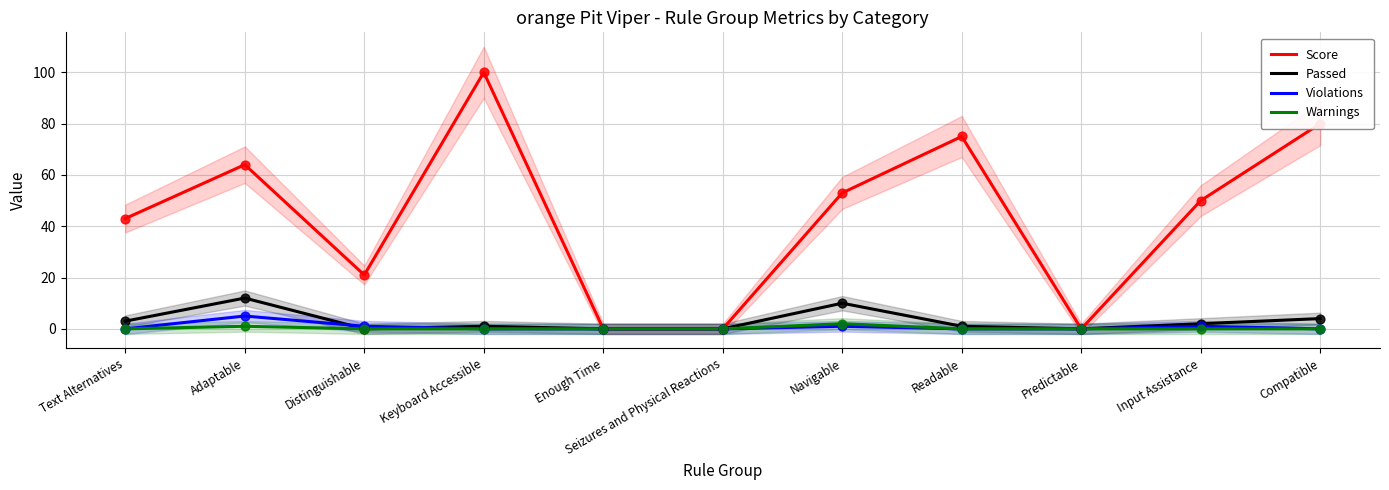

Which series reaches the maximum Y coordinate?

Score